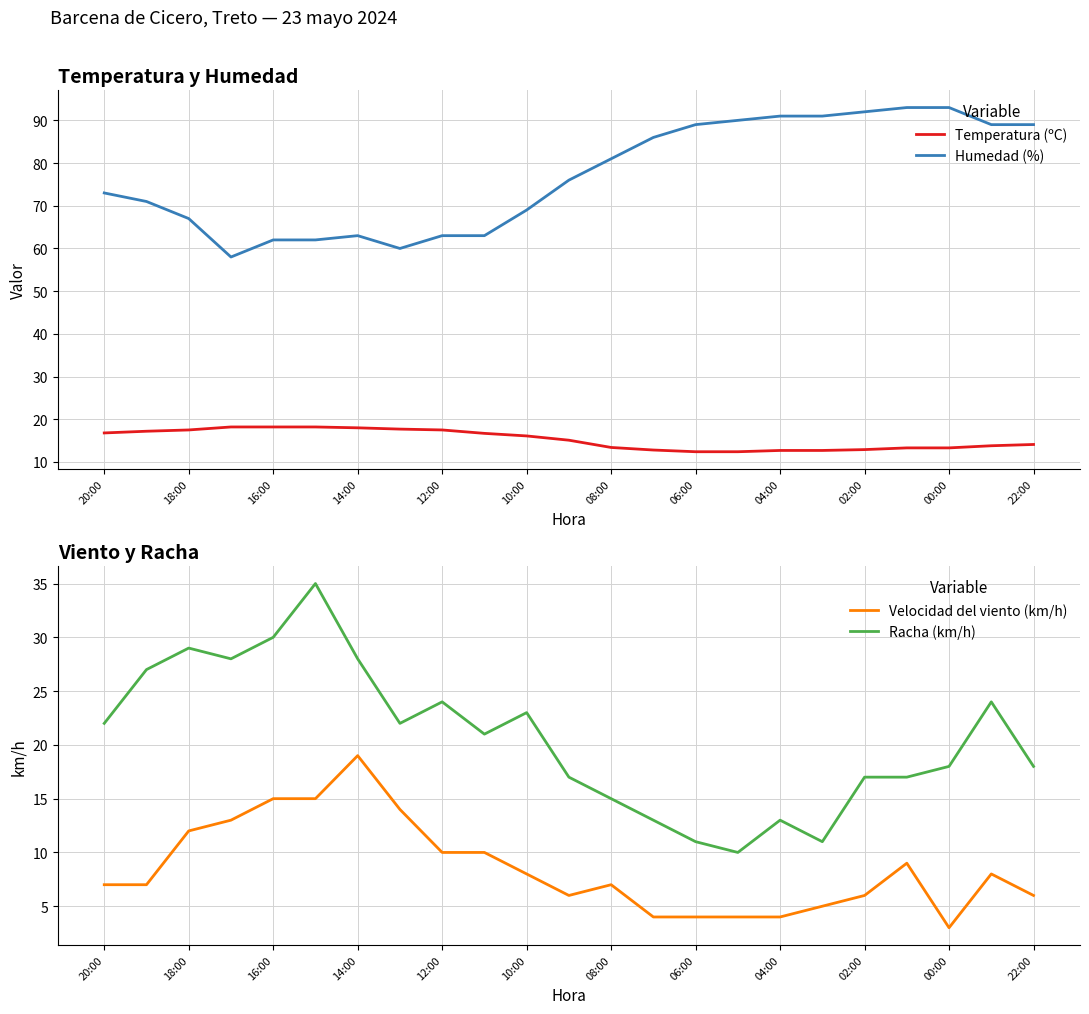

What is the highest value of the Temperatura (ºC) series?

18.2